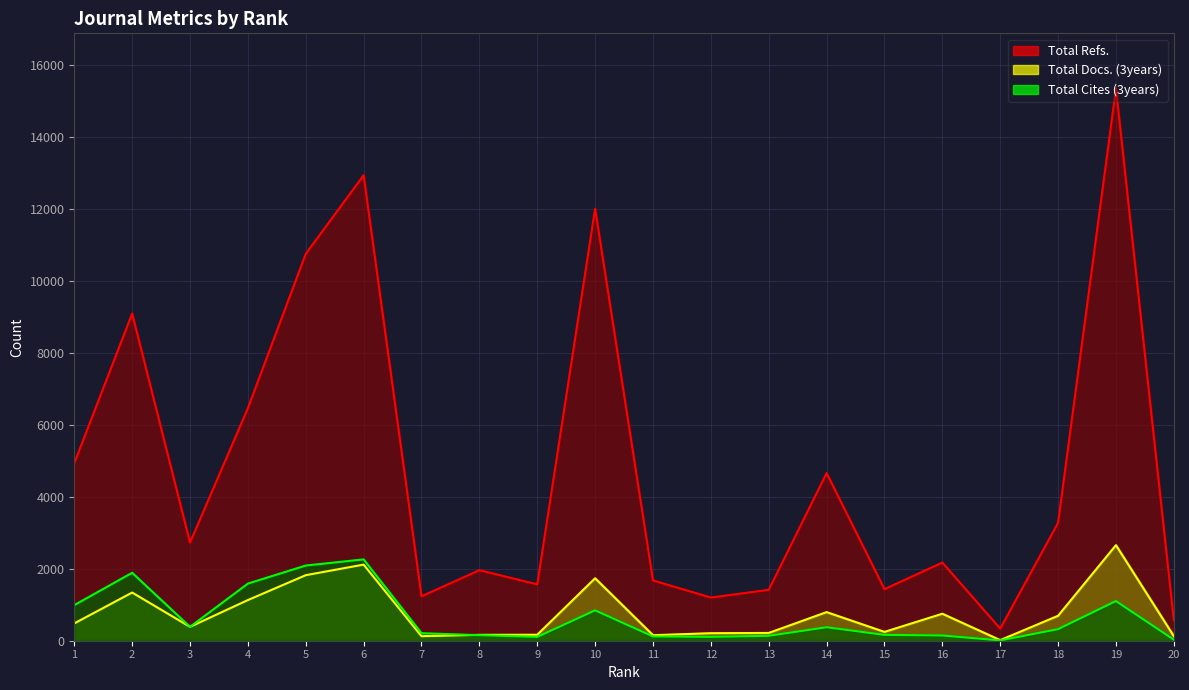

What is the difference between the maximum and minimum values in the Total Refs. series?

15014